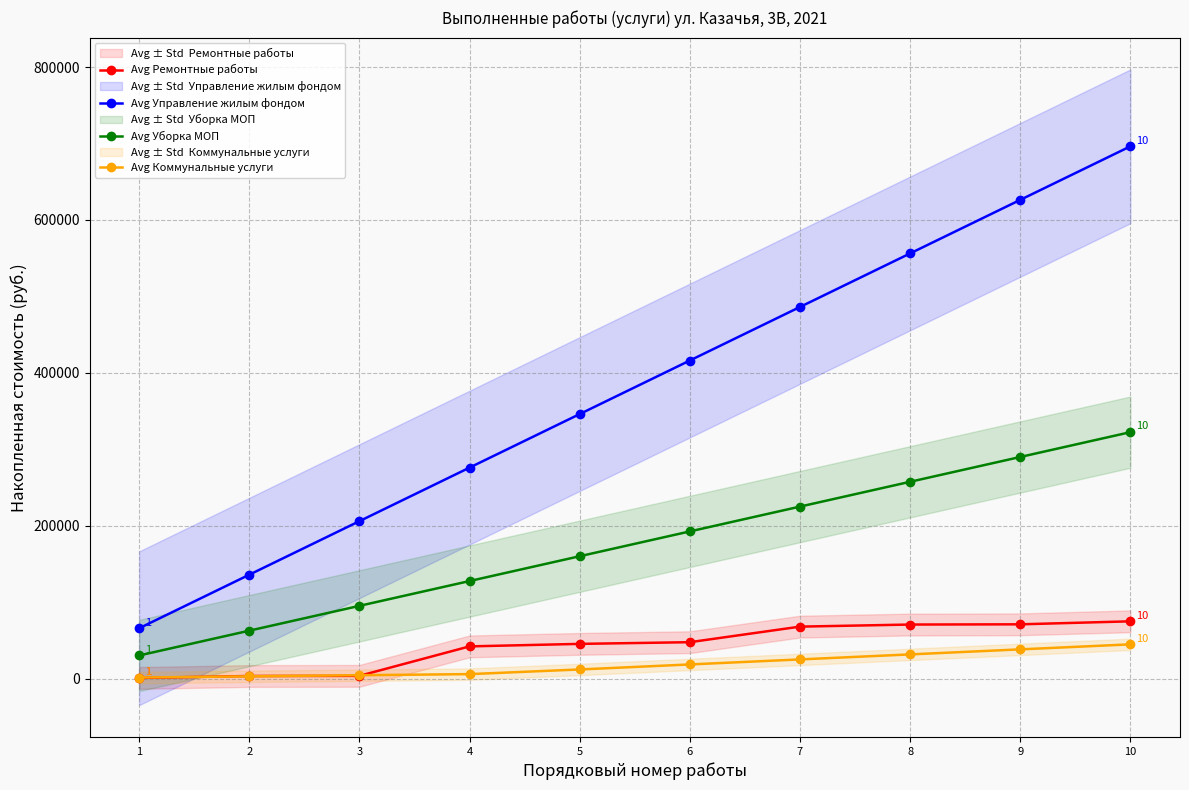

At which label does Avg Уборка МОП reach its minimum?

1